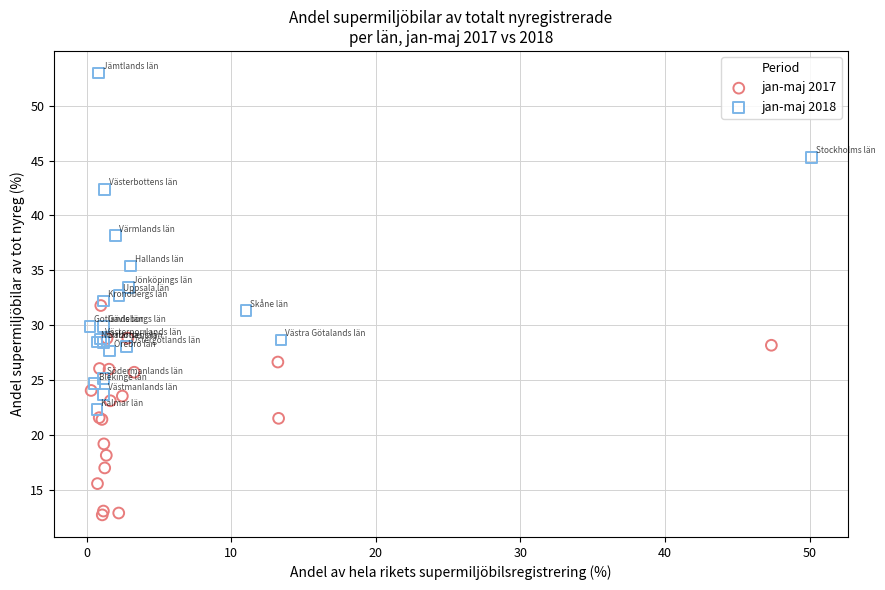

Which series has the largest Y range (max minus min)?

jan-maj 2018